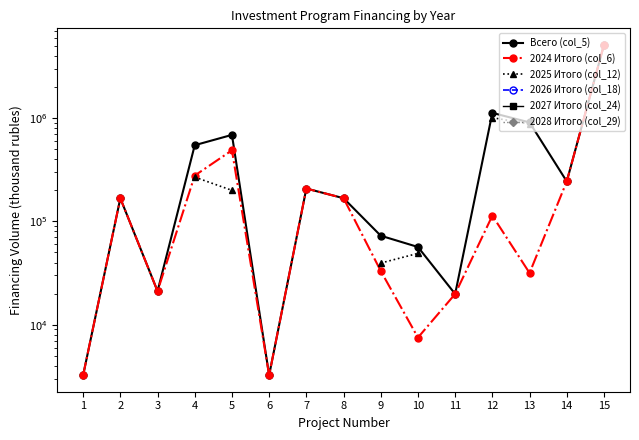

What is the spread (max minus min) of values at 4?

277477.4